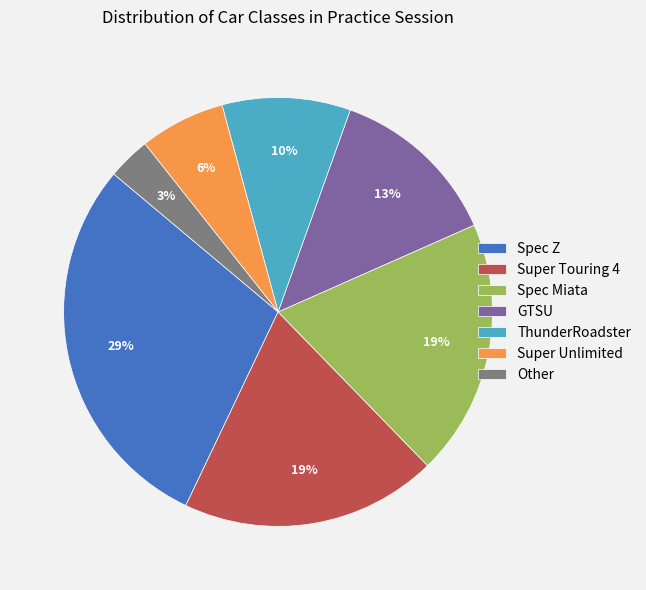

What is the smallest slice in the pie chart?

Other